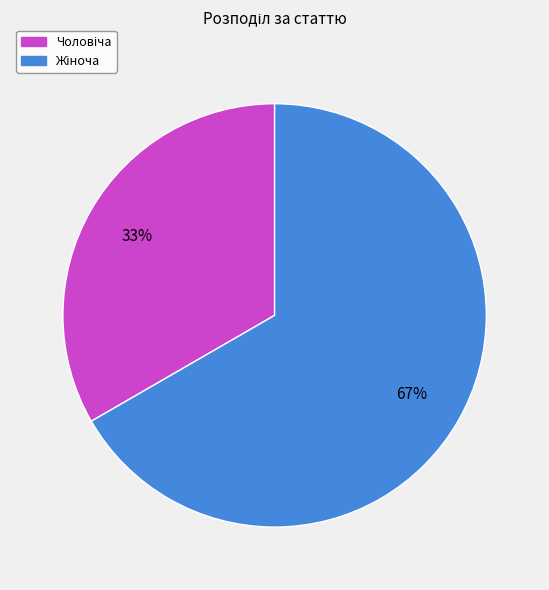

Is there any slice that represents more than half of the pie?

Yes